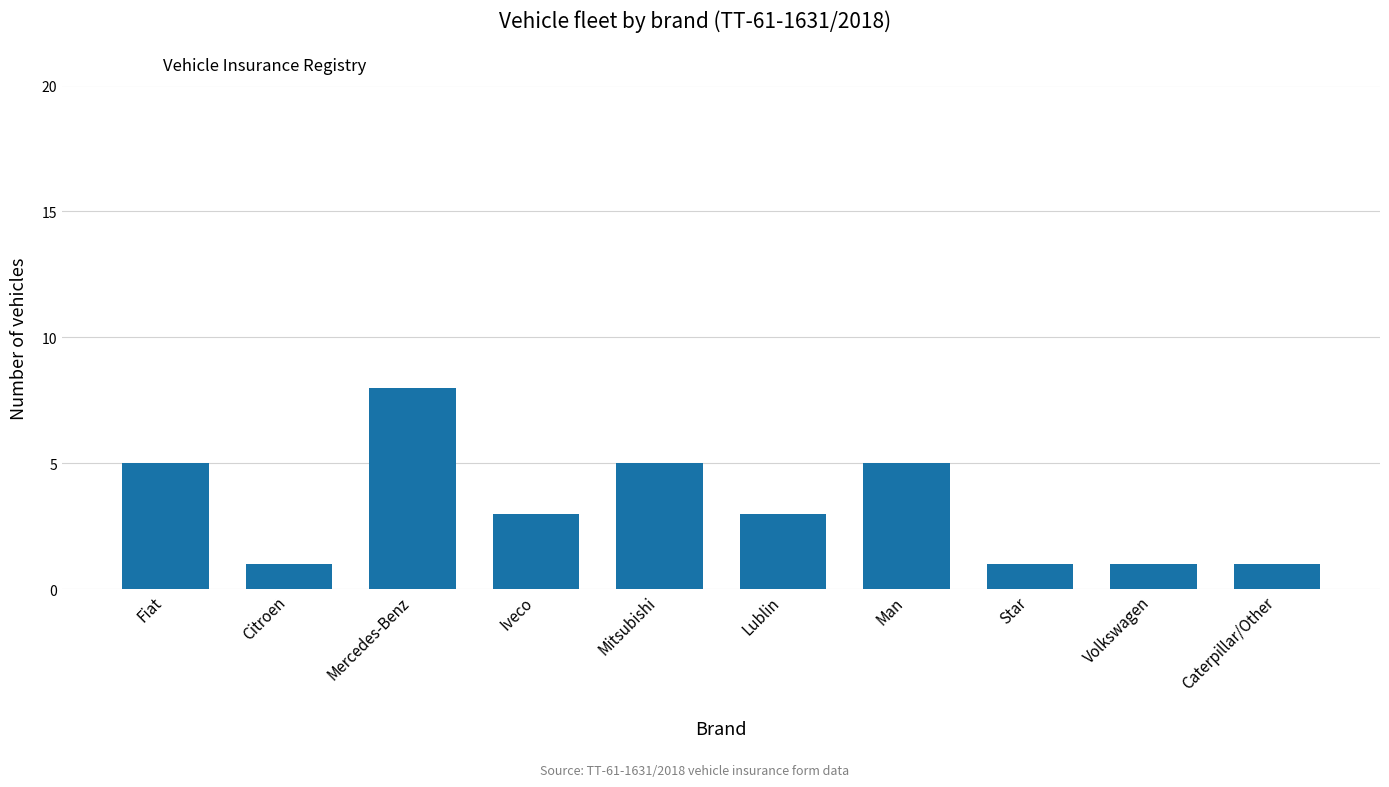

Is it true that the value at Iveco is 3?

True